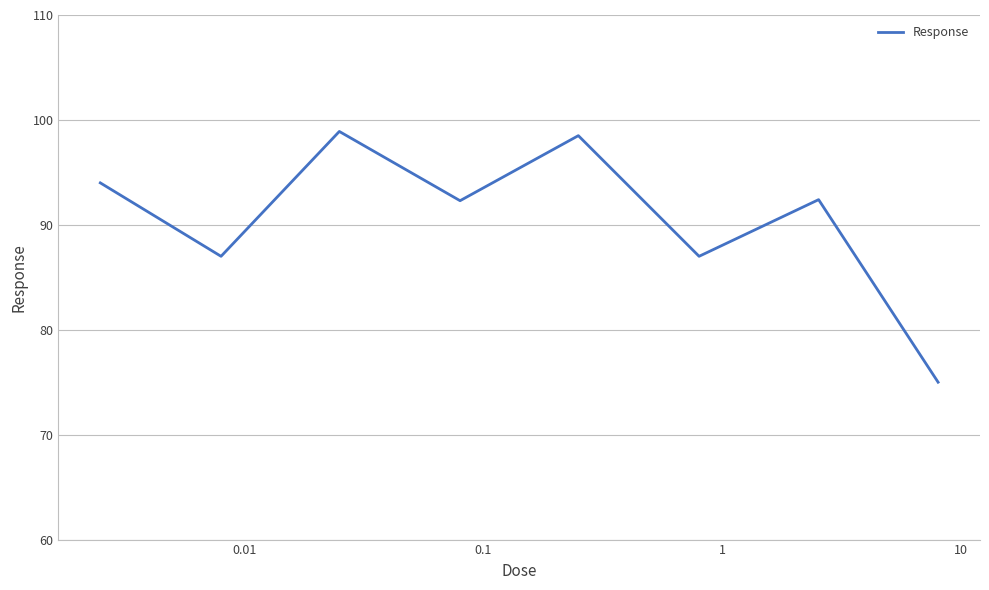

What is the smallest value displayed?

75.0